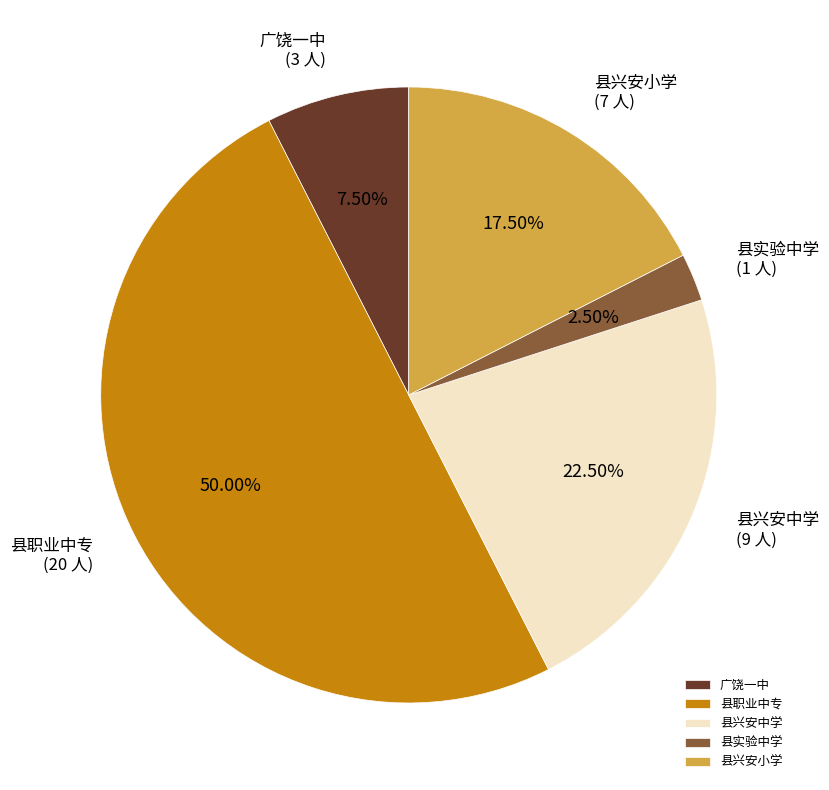

Does 广饶一中 account for over 50% of the chart?

No